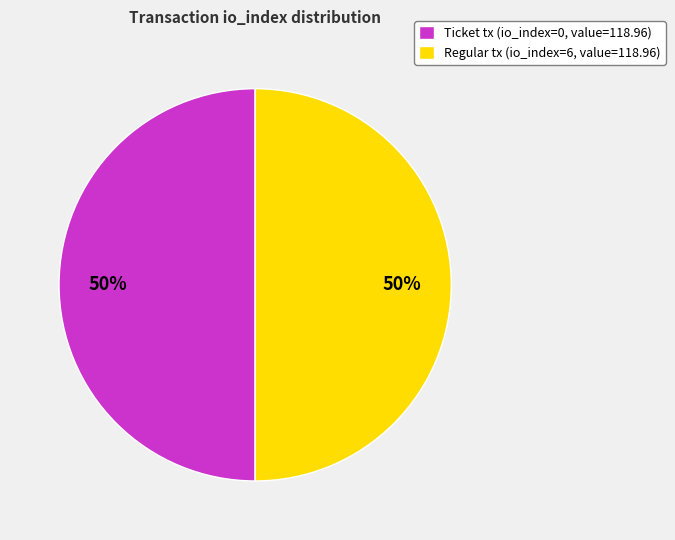

To the nearest percent, what portion does Ticket tx (io_index=0, value=118.96) represent?

50%